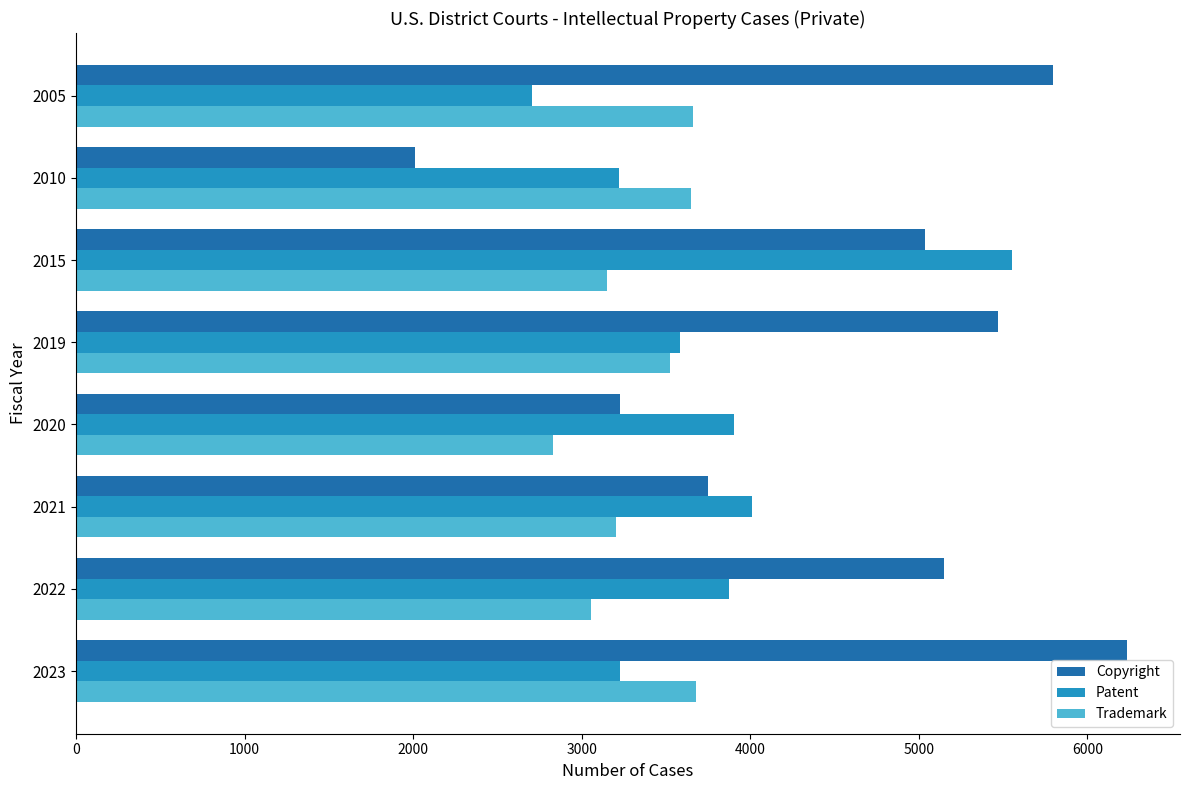

Which category has the highest value across all series?

2023